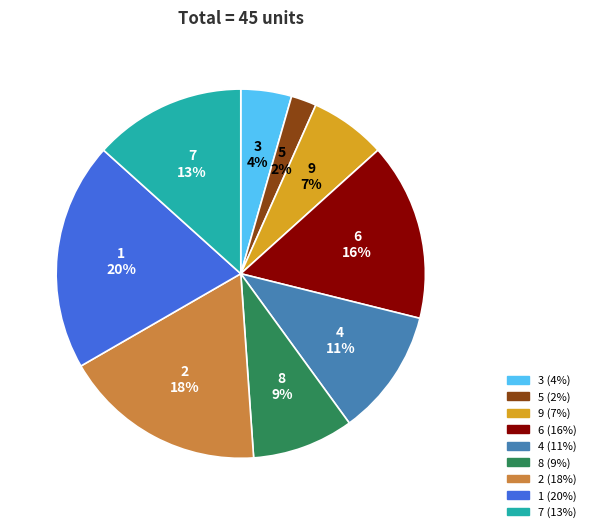

Which has a higher value, 2 or 8?

2